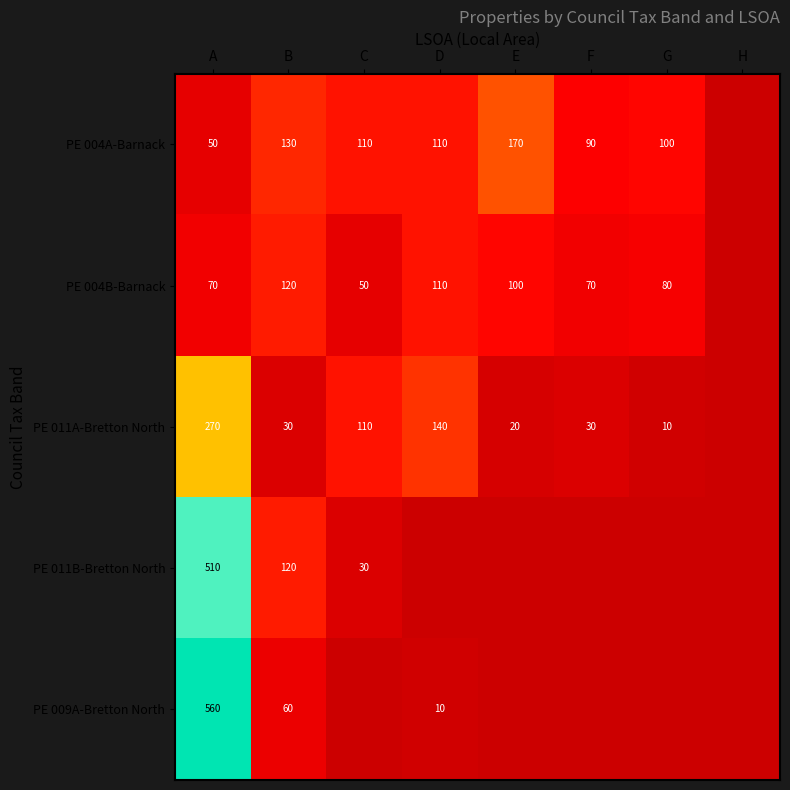

What is the difference between the PE 004B-Barnack values at D and C?

60